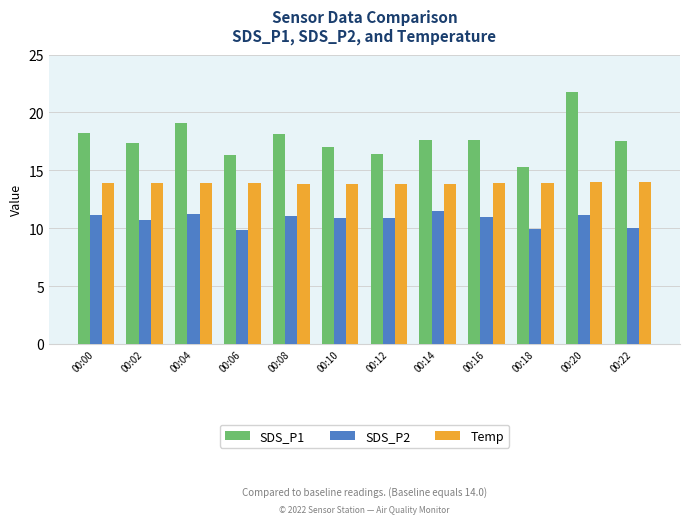

Where does the SDS_P1 series first go above 17?

00:00